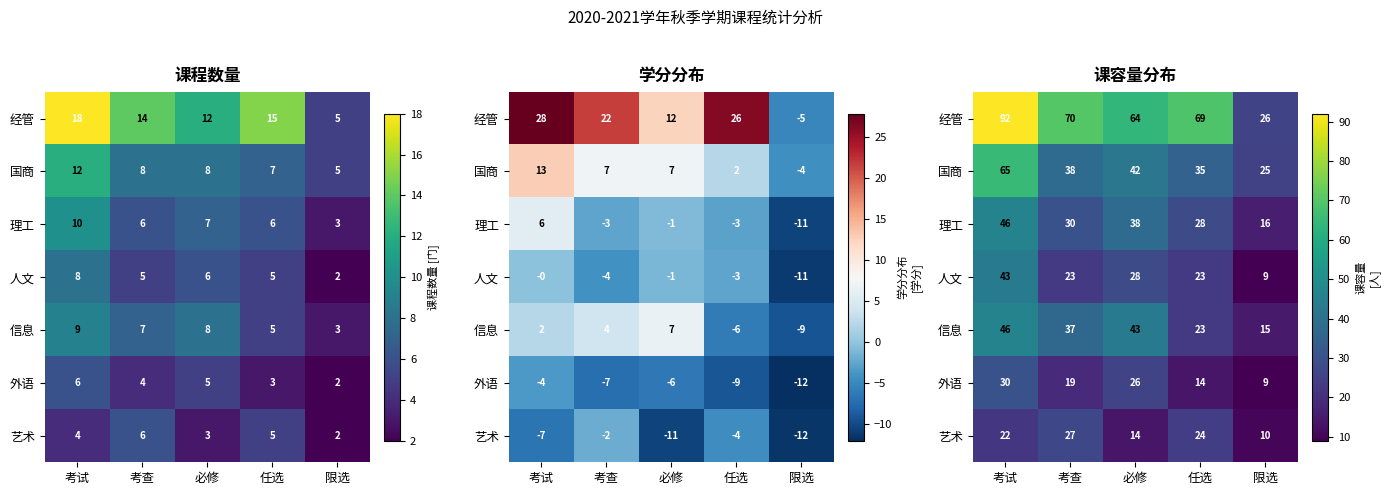

What is the total value across all series at 考查?

244